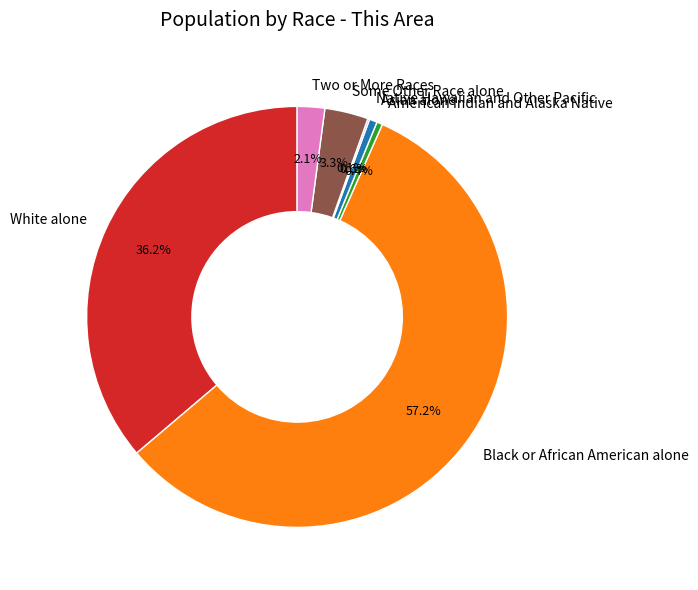

To the nearest percent, what portion does White alone represent?

36%